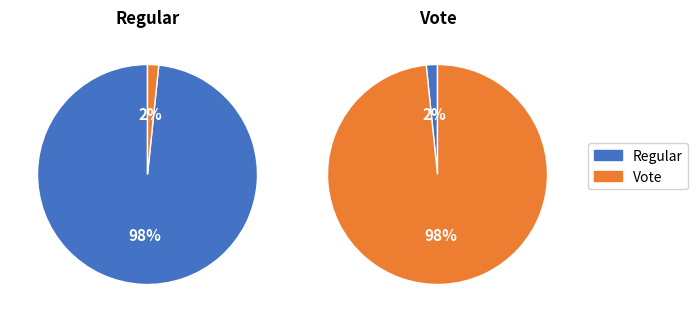

Is there a majority slice in this chart?

Yes